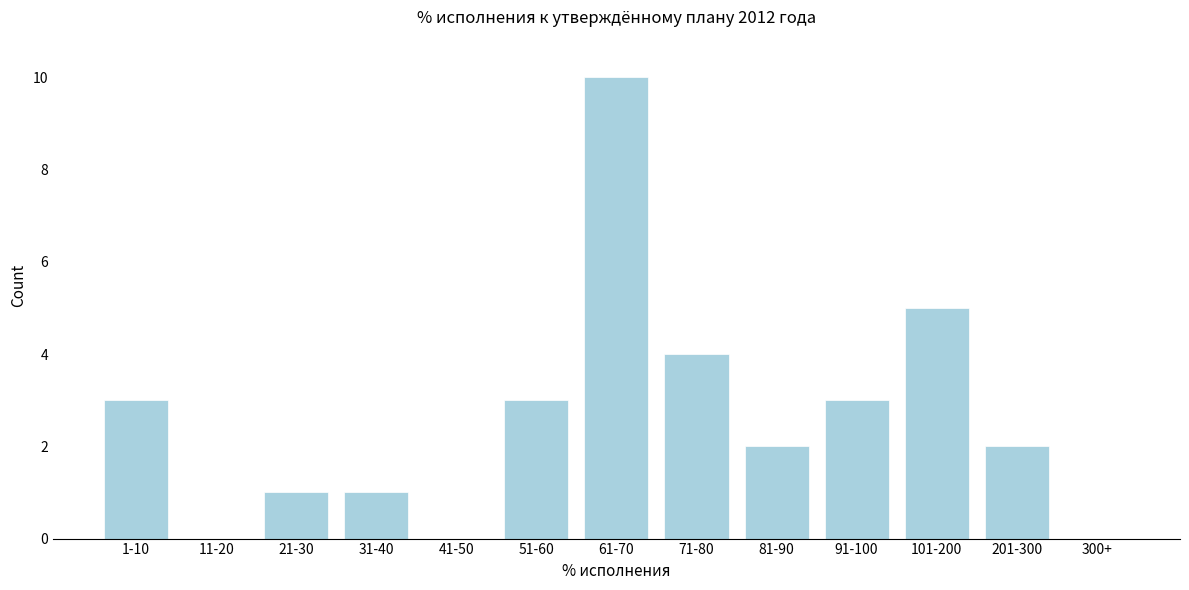

Reading left to right, transcribe all the data shown in this chart.

1-10=3	11-20=0	21-30=1	31-40=1	41-50=0	51-60=3	61-70=10	71-80=4	81-90=2	91-100=3	101-200=5	201-300=2	300+=0